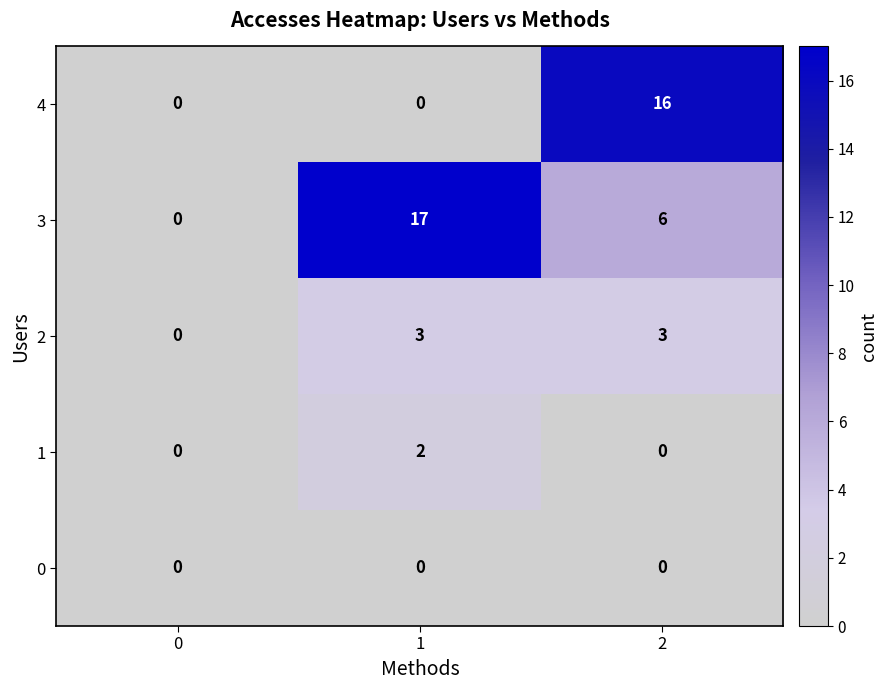

Which series has the widest spread of values?

3